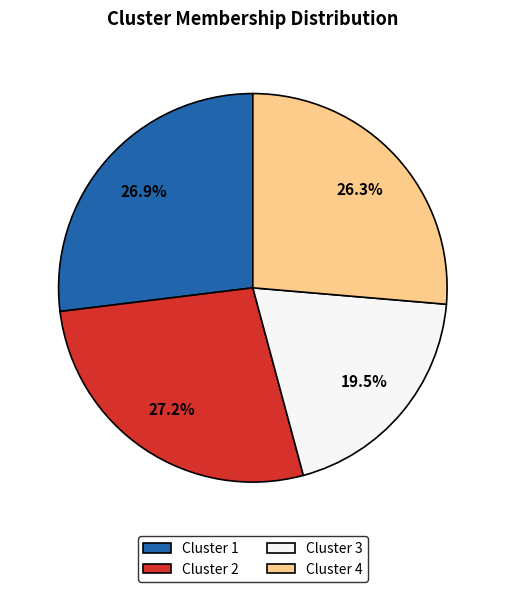

To the nearest percent, what is the difference between the Cluster 3 and Cluster 4 slice percentages?

7%